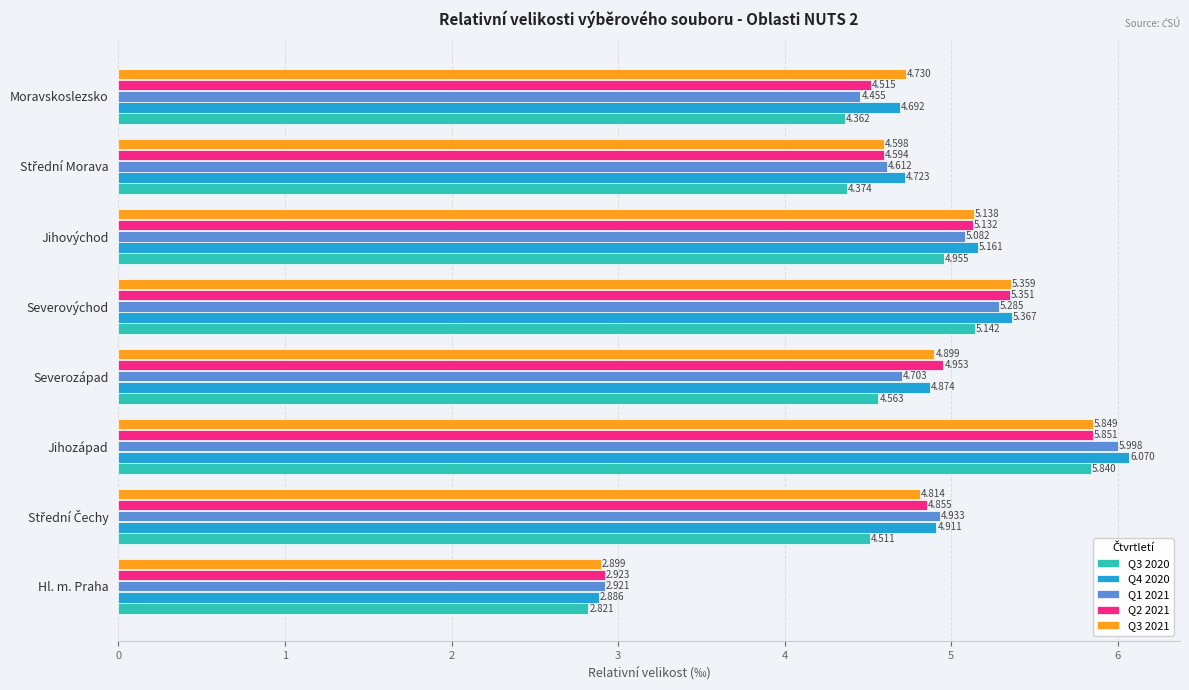

Which series has the largest range (max minus min)?

Q4 2020